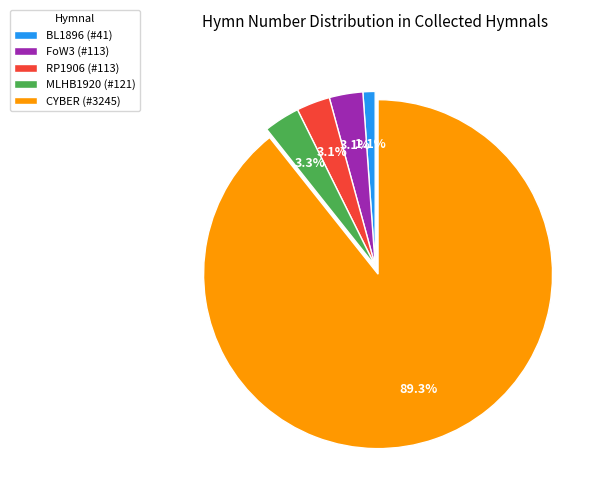

Which category has the smallest portion of the pie?

BL1896 (#41)